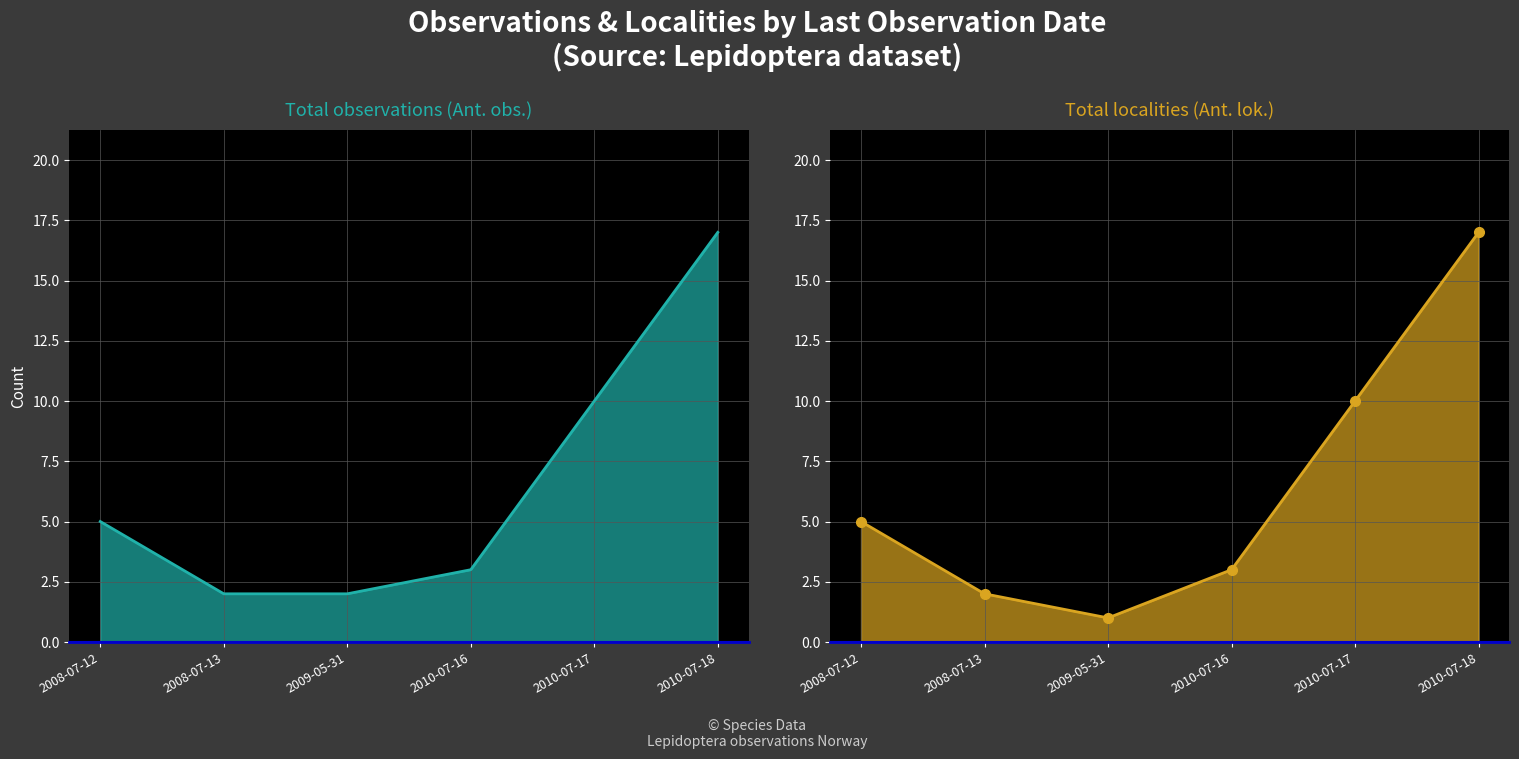

Is it true that Ant. lok. equals 17 at 2010-07-18?

True